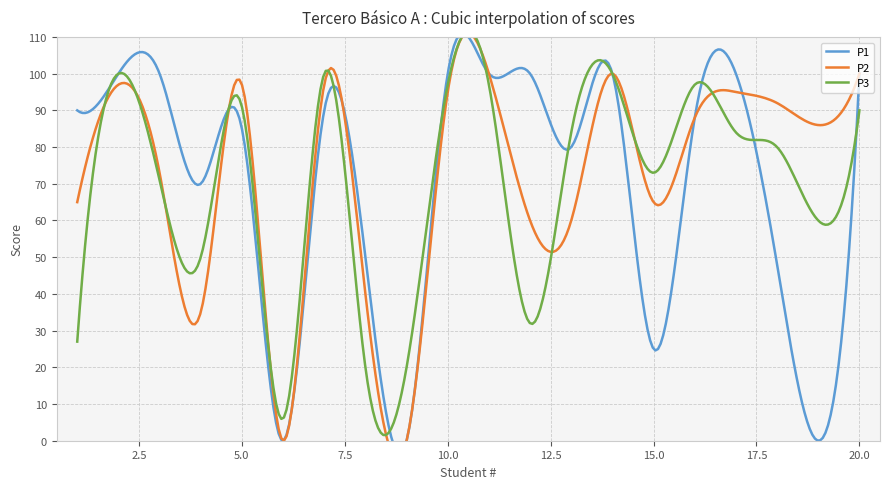

How many categories are shown in the chart?

20